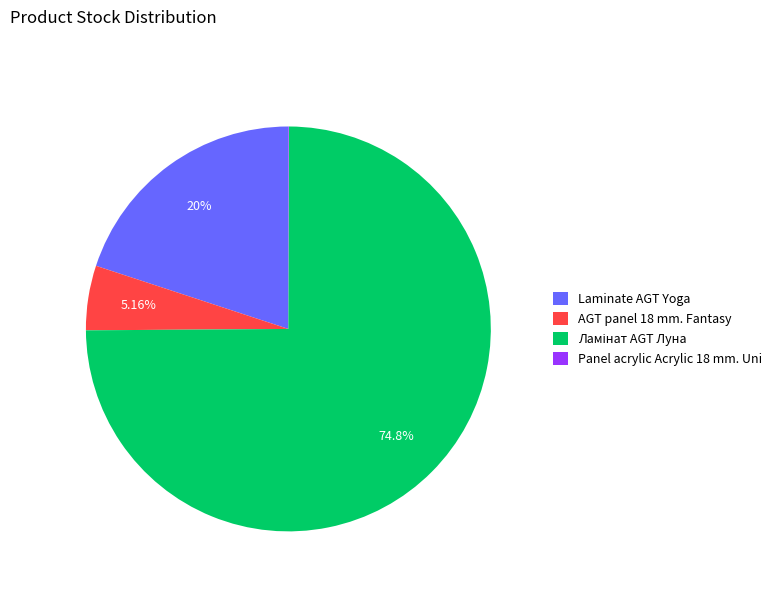

Between Laminate AGT Yoga and AGT panel 18 mm. Fantasy, which is larger?

Laminate AGT Yoga